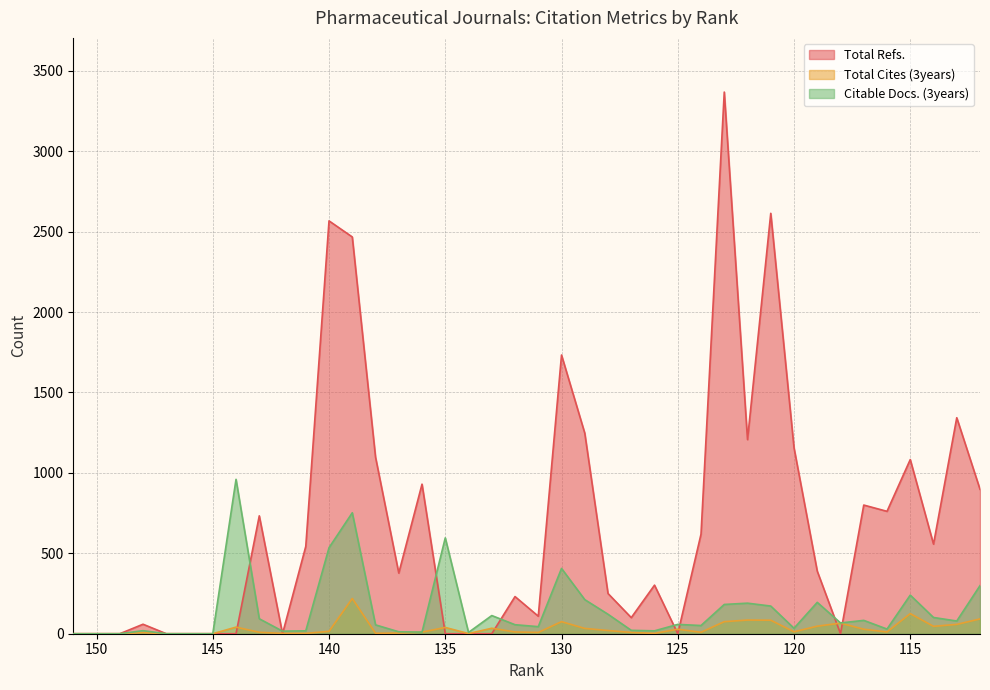

How many values in the Citable Docs. (3years) series exceed 58?

19